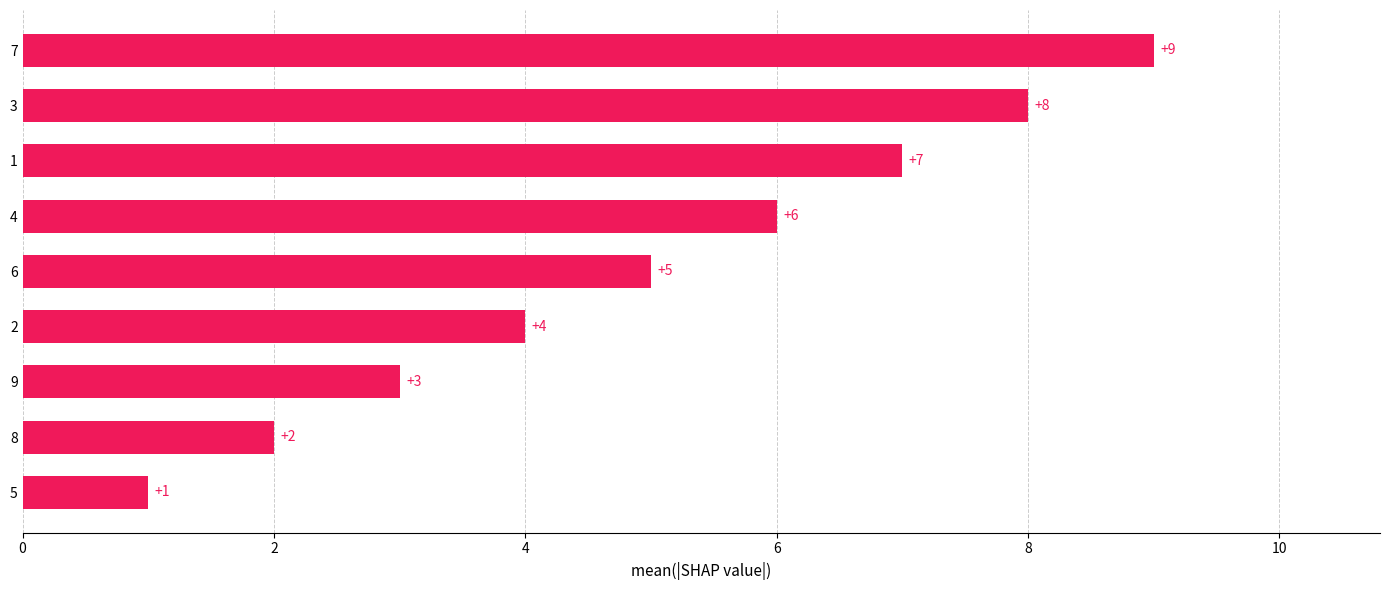

Which category has the highest value across all series?

7